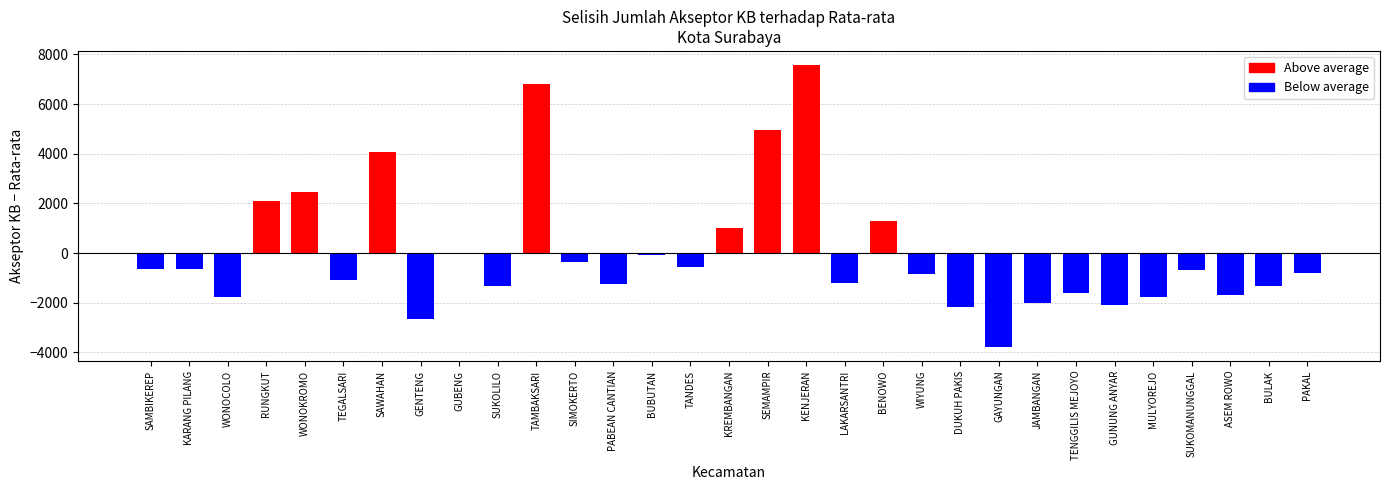

Which has a higher value, TEGALSARI or SAWAHAN?

SAWAHAN